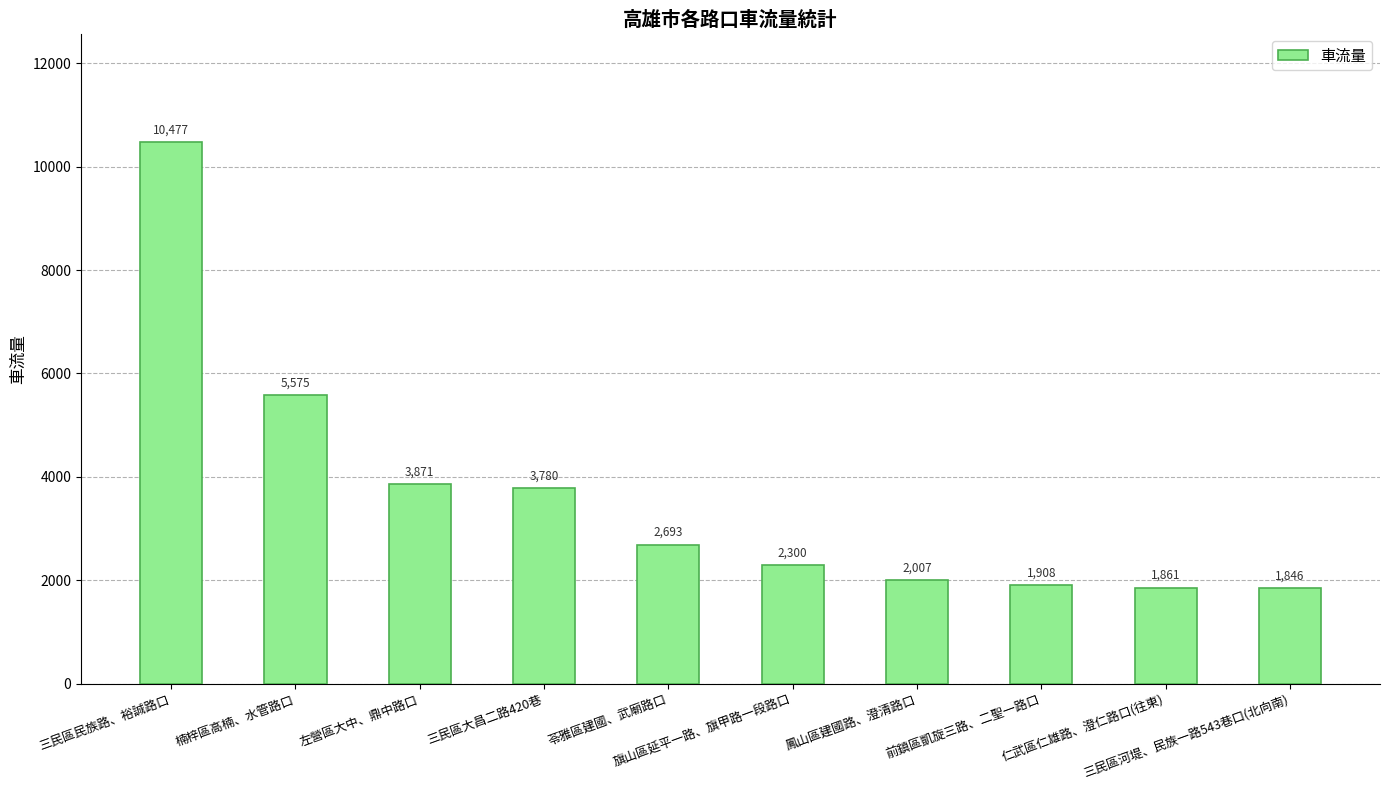

At which label is the value closest to 6161?

楠梓區高楠、水管路口